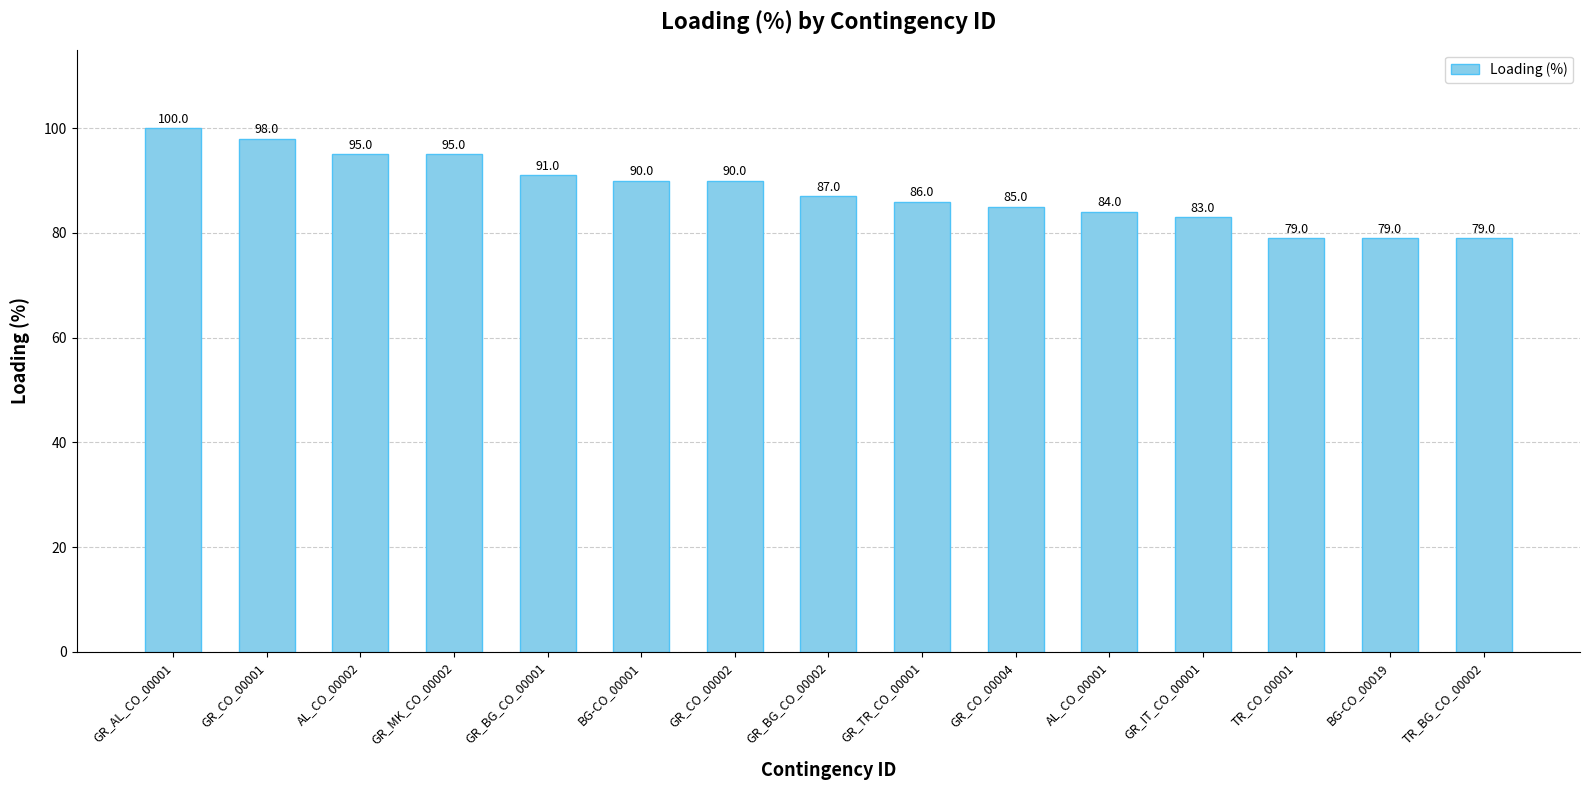

What is the greatest value displayed?

100